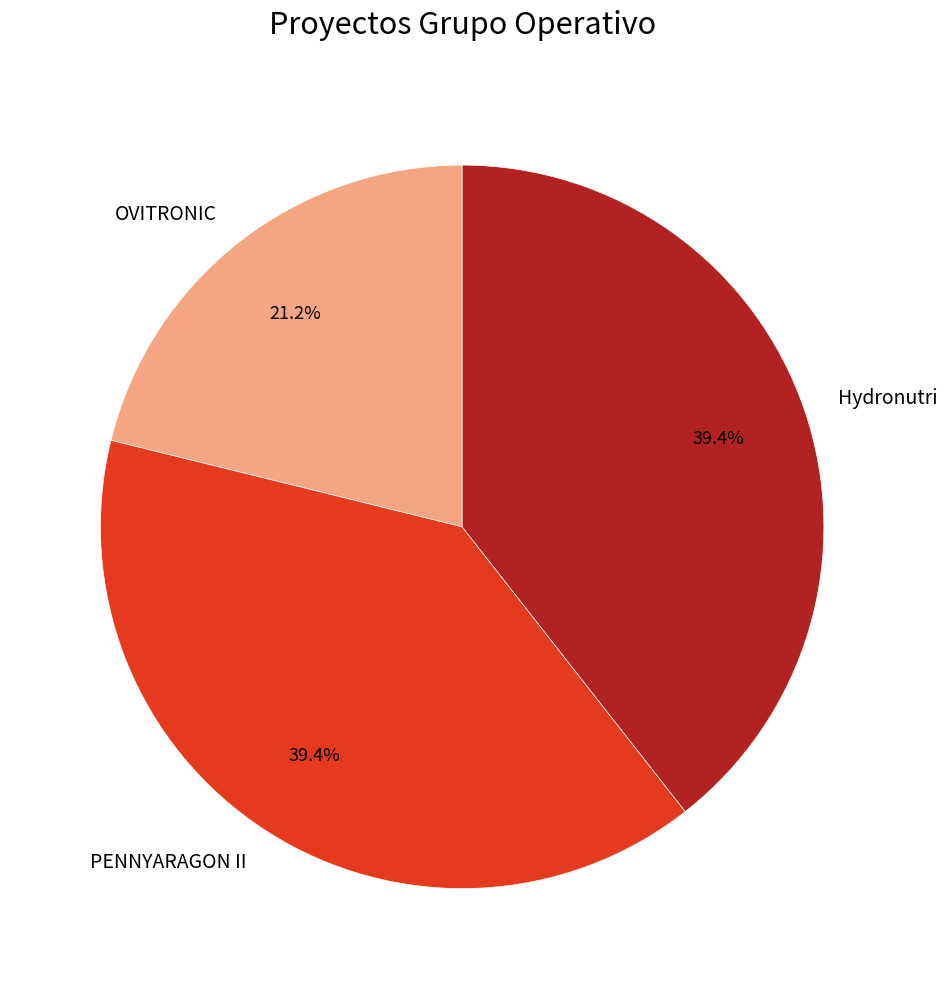

Do PENNYARAGON II and OVITRONIC together represent more than half of the pie?

Yes